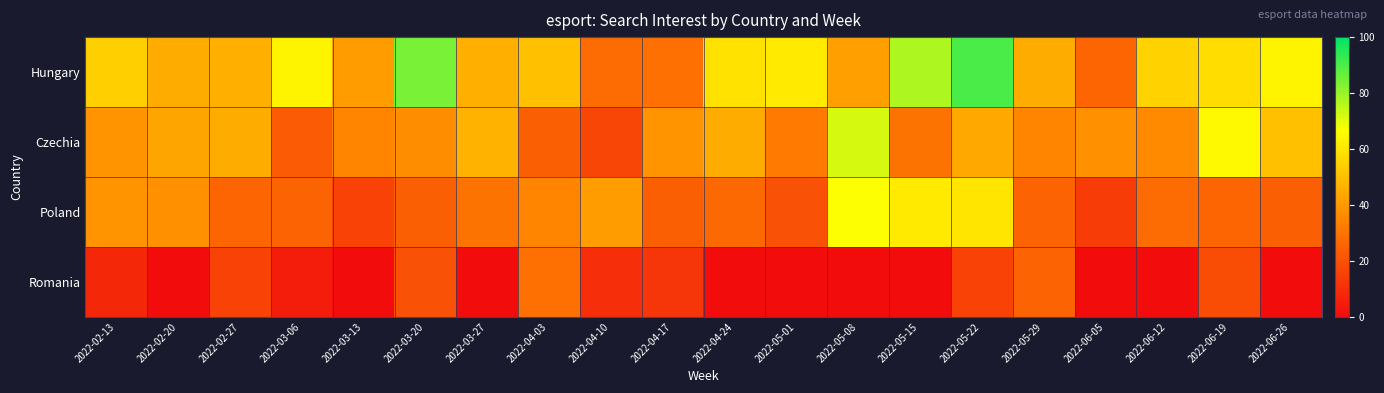

At how many categories does at least one series exceed 38?

19